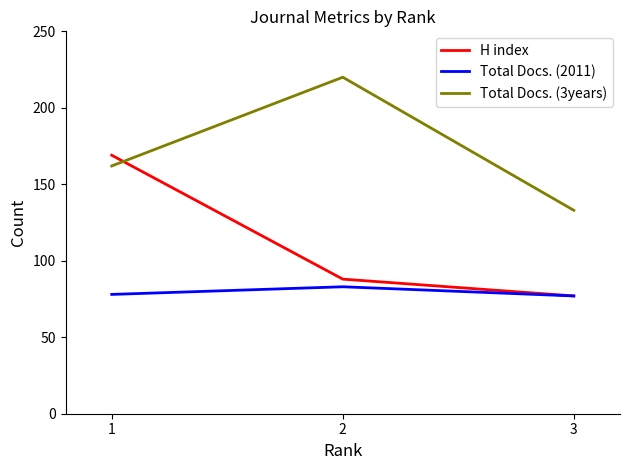

List the series in order of their peak value, highest first.

Total Docs. (3years), H index, Total Docs. (2011)